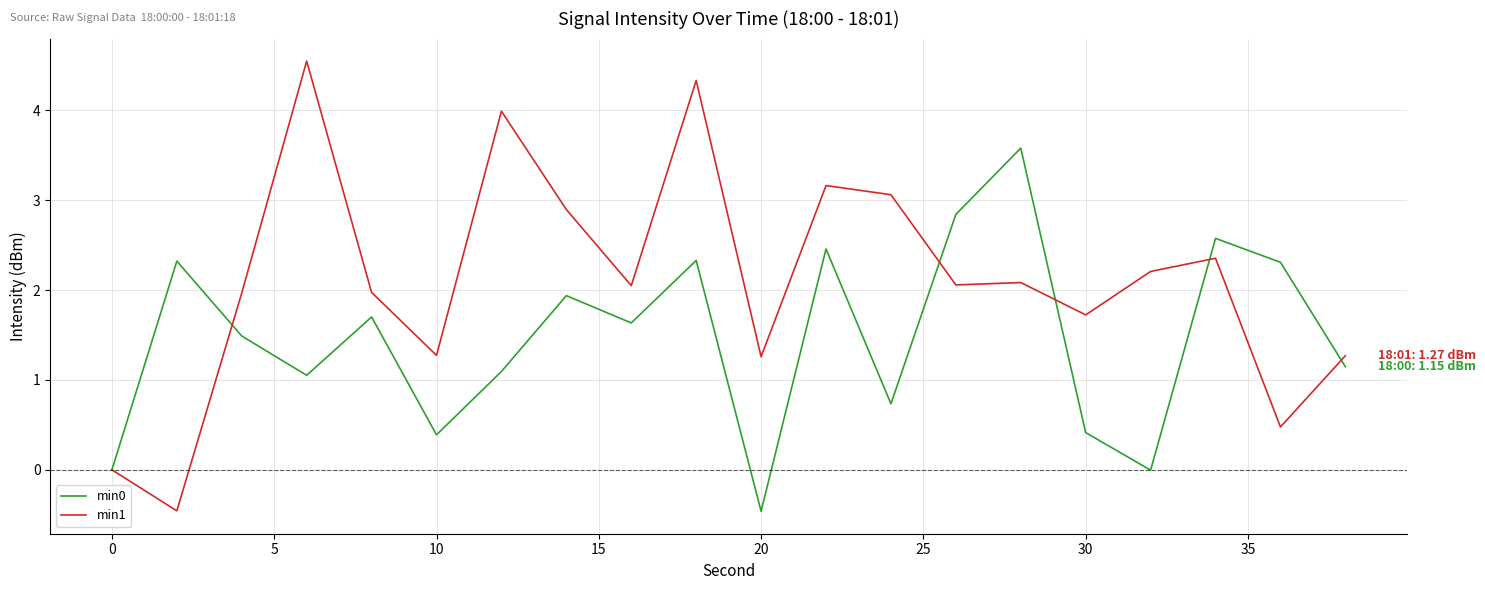

Which series has the largest range (max minus min)?

min1